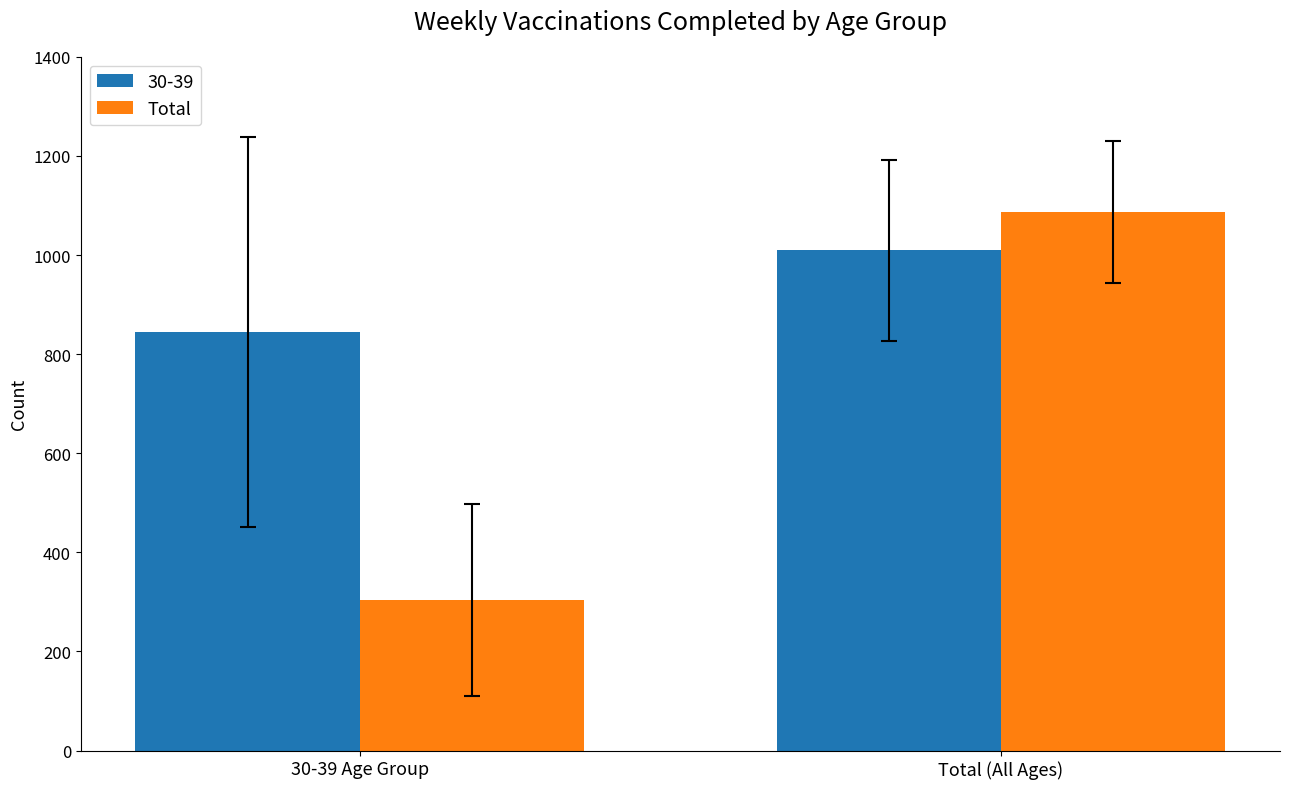

Reading right to left, what are all the values shown in this chart?

30-39: 1009.2	844.8
Total: 1087.0	303.5